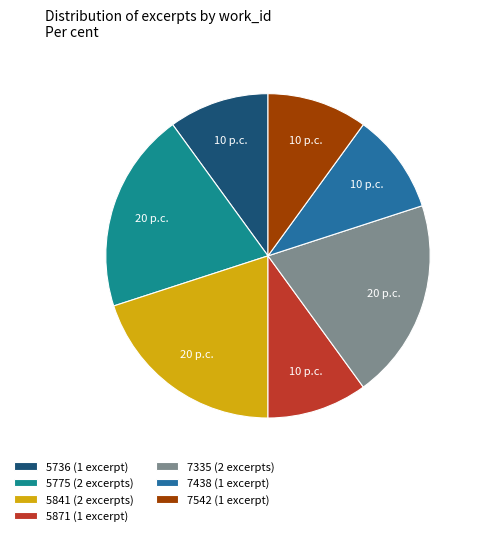

Count the number of slices in the pie.

7